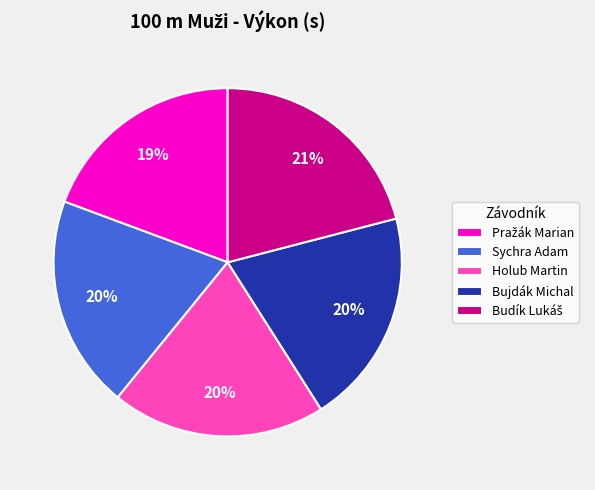

What is the ratio of the value at Bujdák Michal to the value at Sychra Adam?

1.0